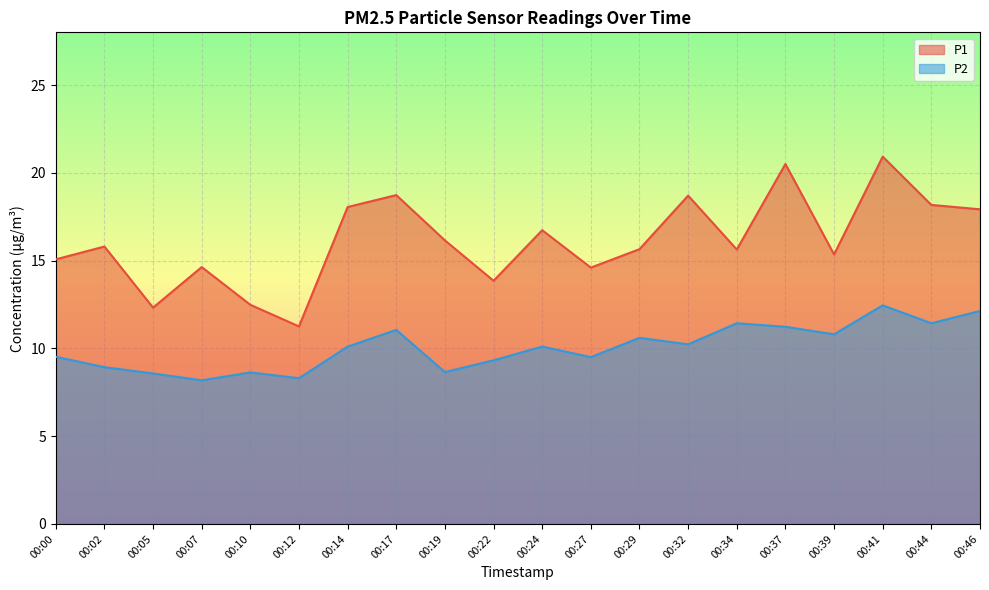

What is the sum of the P2 values at 00:41 and 00:34?

23.9